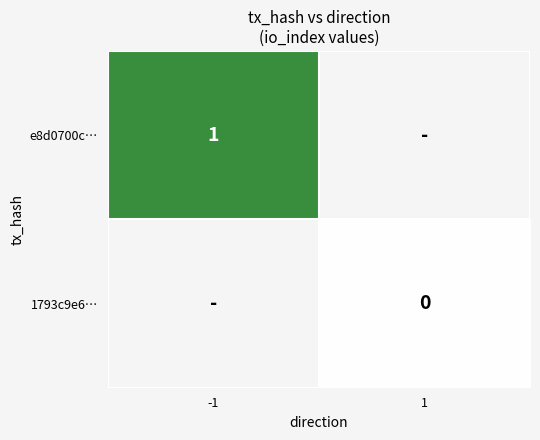

What is the greatest value displayed?

1.0